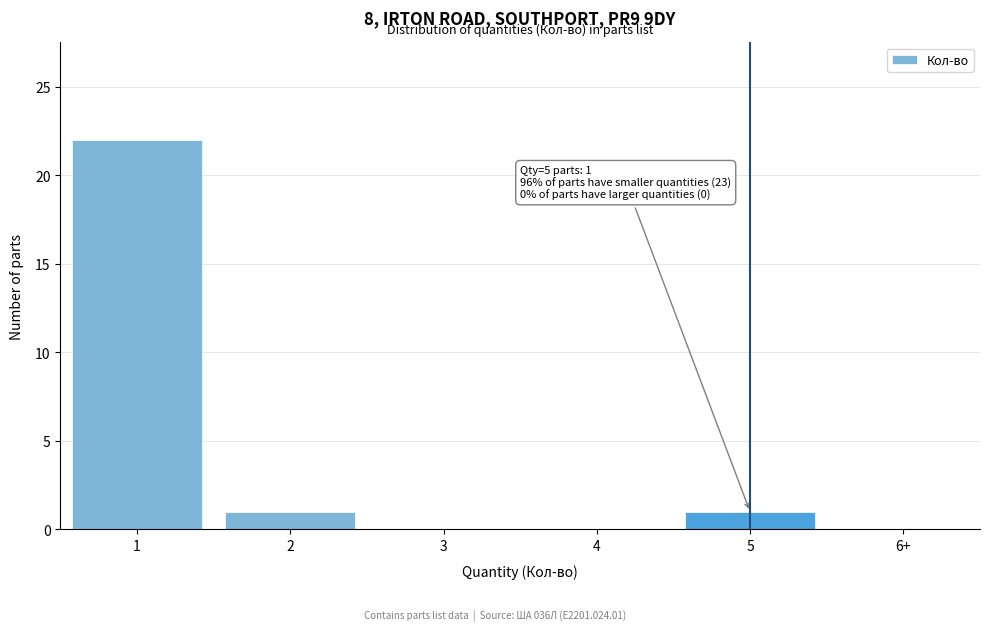

Reading right to left, transcribe all the data shown in this chart.

6+=0	5=1	4=0	3=0	2=1	1=22